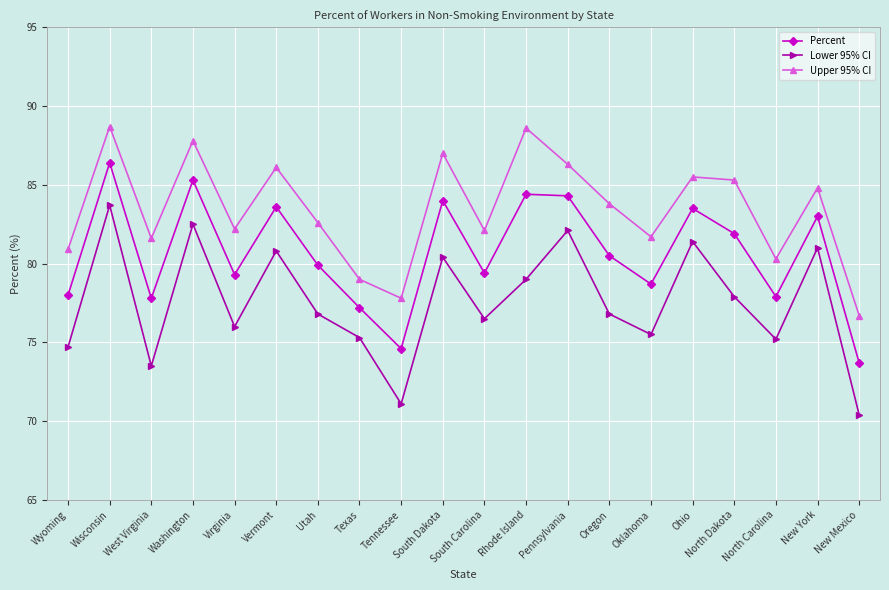

Rank the series at West Virginia from highest to lowest value.

Upper 95% CI, Percent, Lower 95% CI